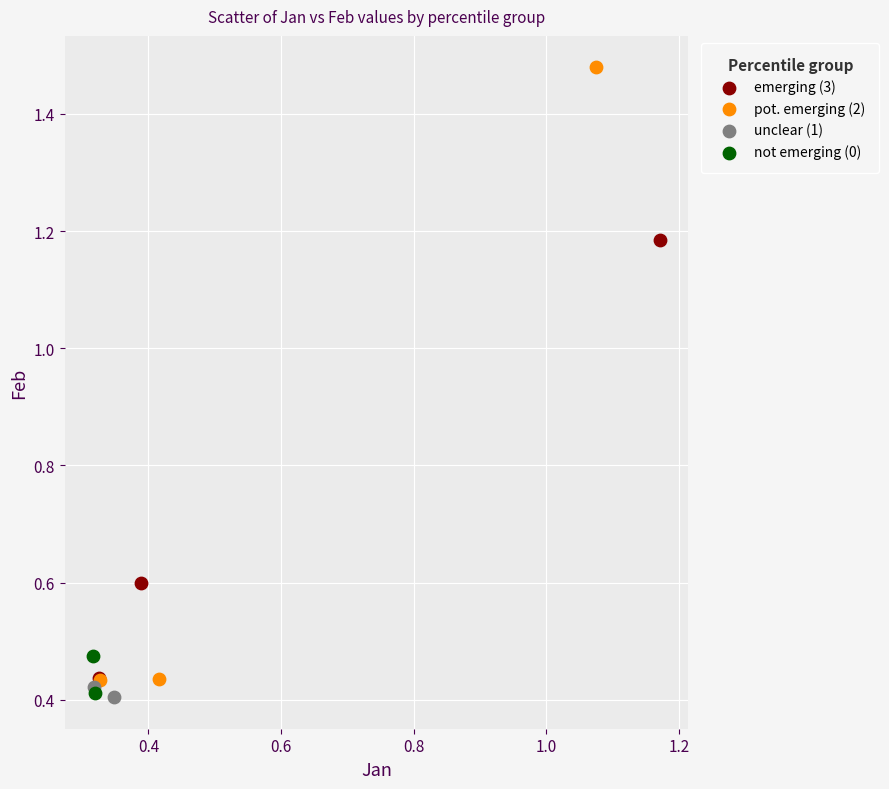

What are all the series names shown in the legend?

emerging (3), pot. emerging (2), unclear (1), not emerging (0)